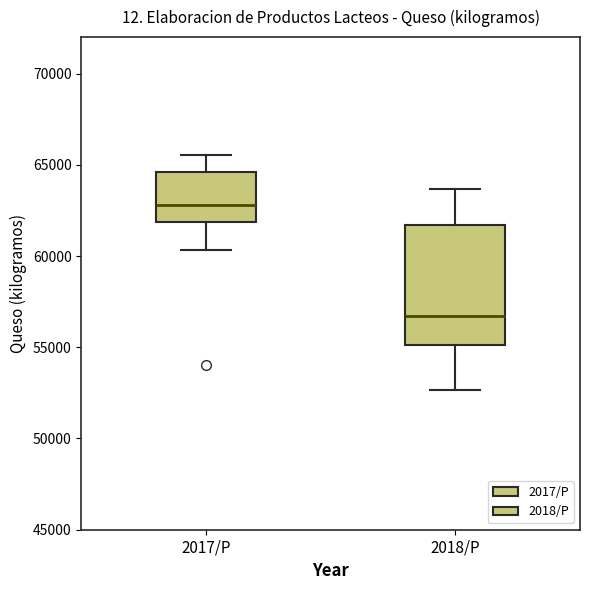

Comparing the boxes themselves (not the whiskers), which one is the tallest?

2018/P